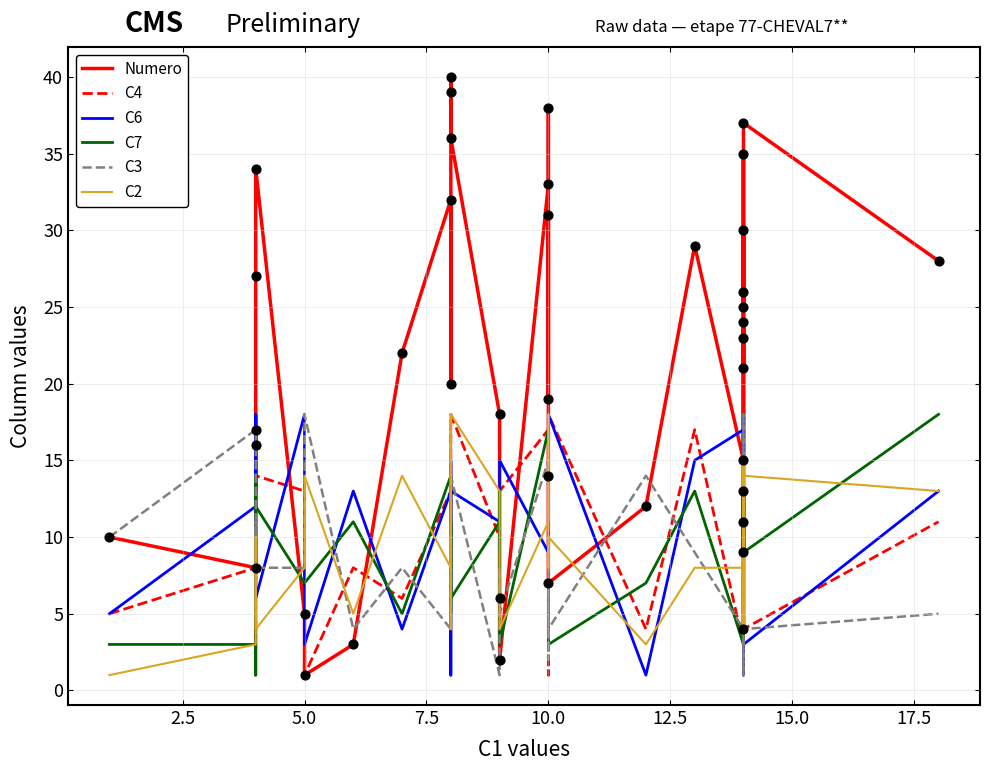

Which series has the largest Y range (max minus min)?

Numero